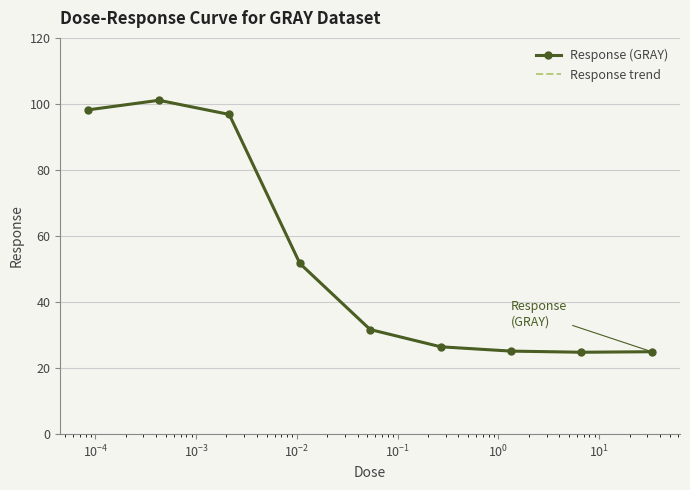

Rank the series by their maximum value, from lowest to highest.

Response (GRAY), Response trend